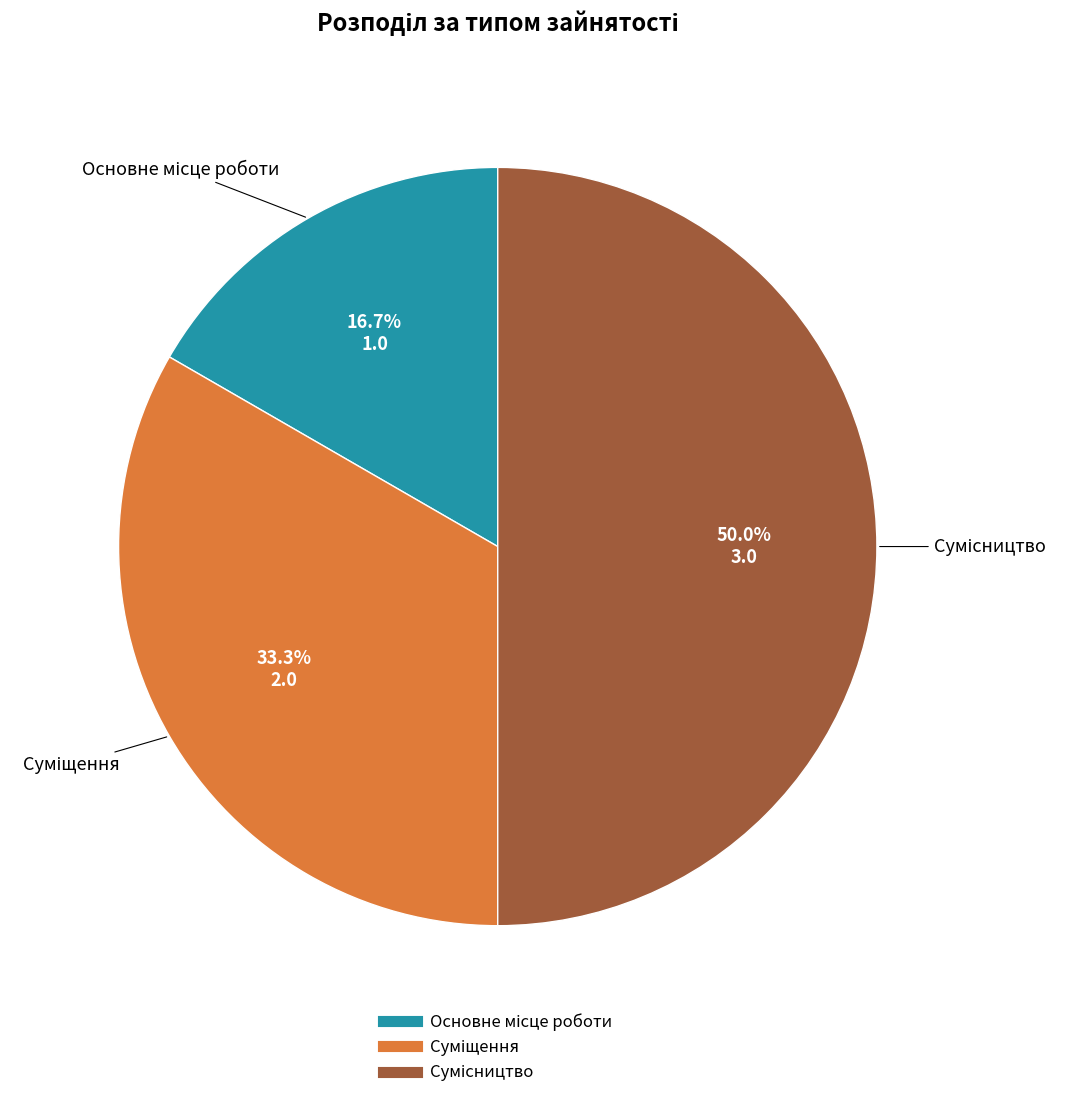

Rank the categories by value from highest to lowest.

Сумісництво, Суміщення, Основне місце роботи